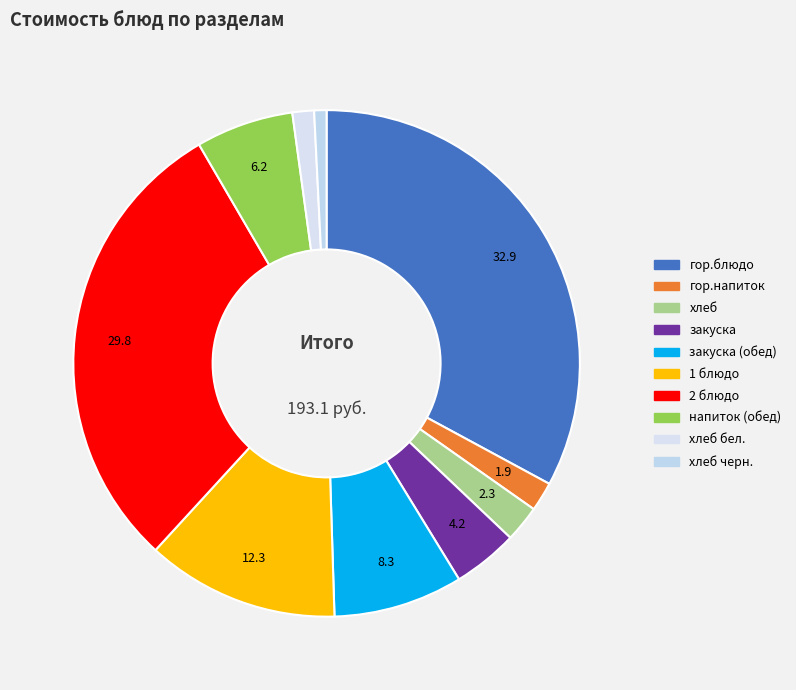

To the nearest percent, what percentage of the pie is хлеб?

2%